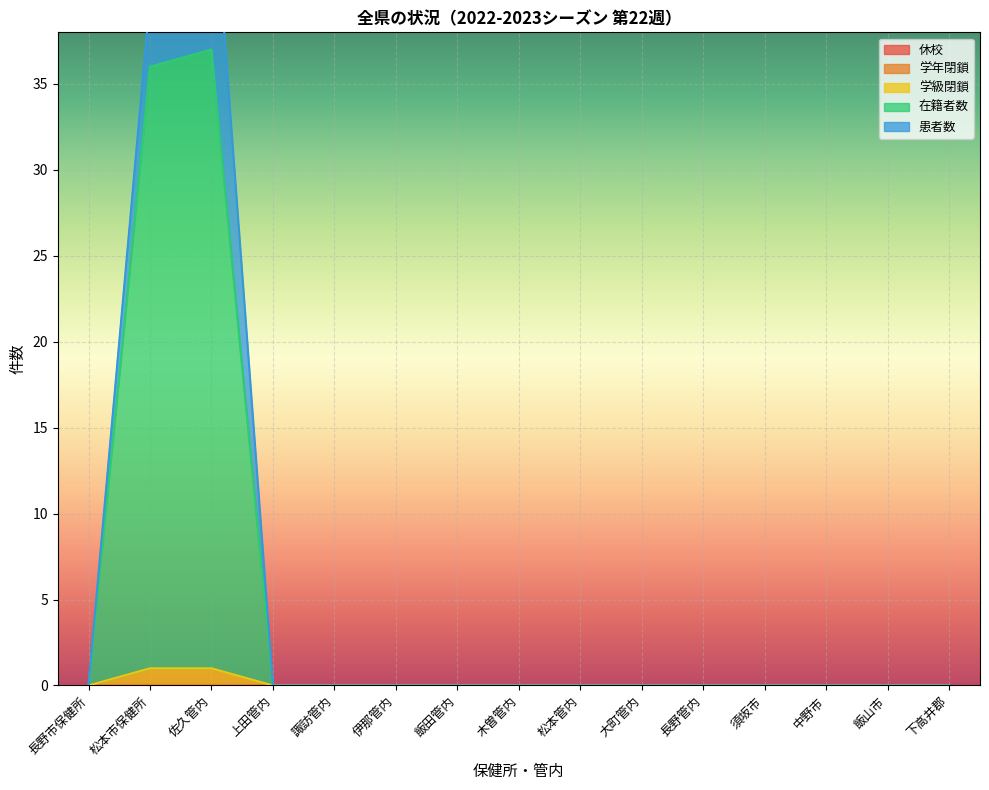

True or false: 在籍者数 and 休校 intersect in this chart.

False